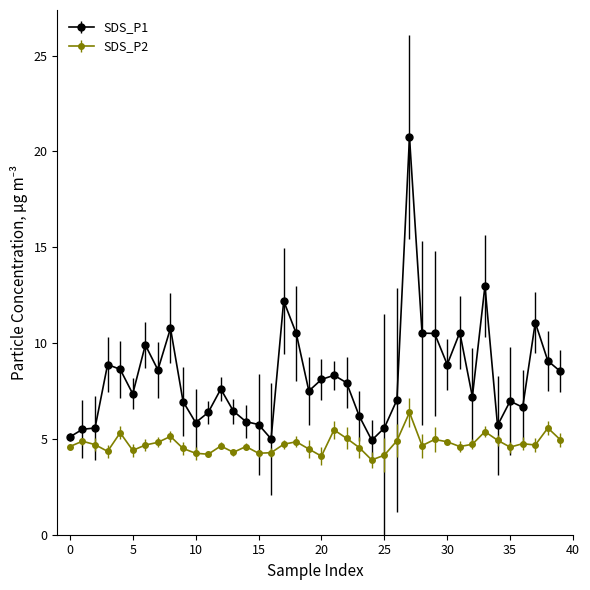

What is the sum of all SDS_P1 values?

327.8